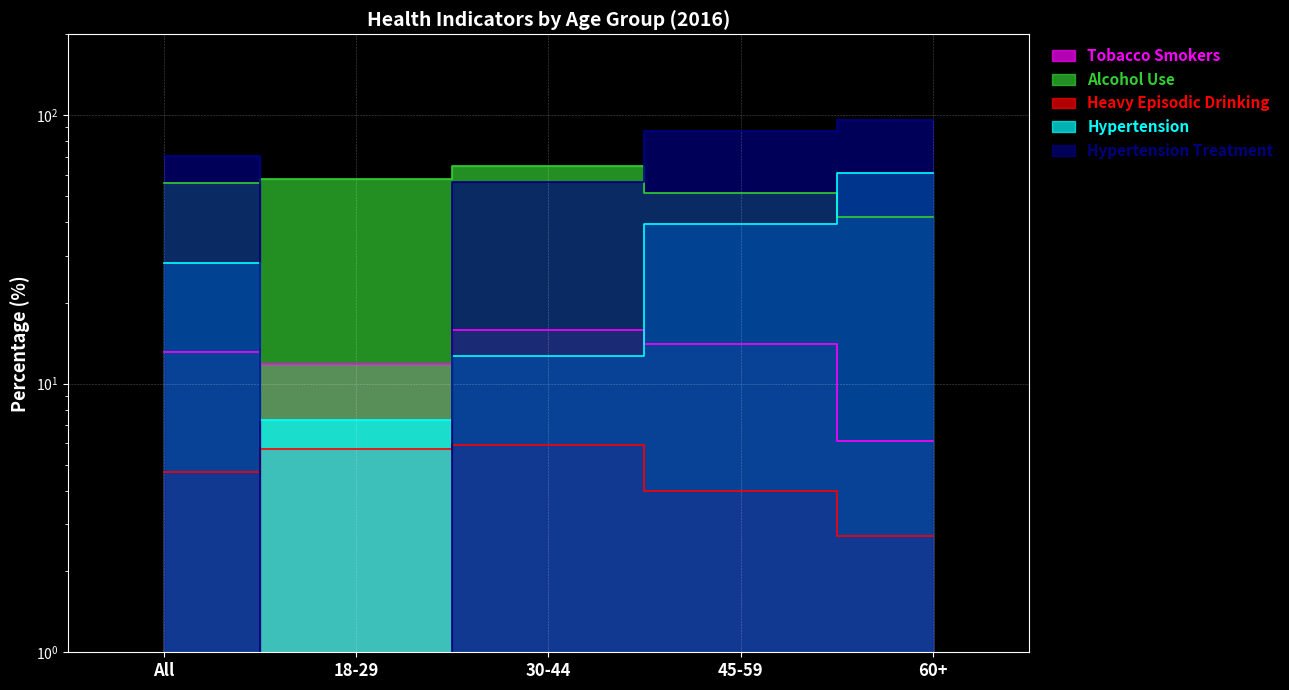

Count the number of categories in the chart.

5